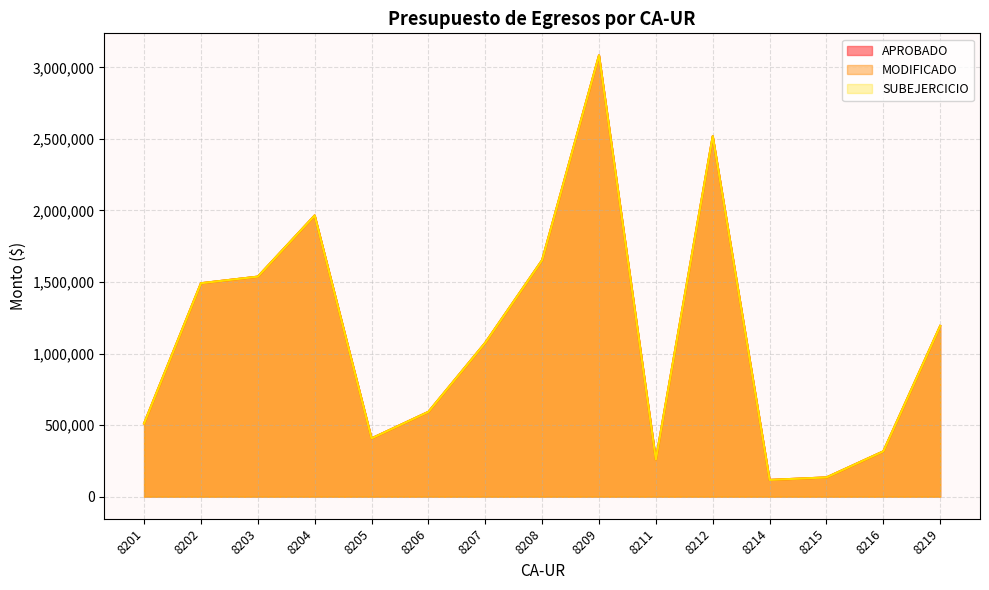

Reading right to left, transcribe all the data shown in this chart.

APROBADO: 1193033.2	316629.3	134500.0	116984.0	2518492.0	259339.9	3083507.5	1652911.8	1075586.2	592758.0	407276.8	1964960.8	1537523.7	1491392.9	511326.5
MODIFICADO: 1193033.2	316629.3	134500.0	116984.0	2518492.0	259339.9	3083507.5	1652911.8	1075586.2	592758.0	407276.8	1964960.8	1537523.7	1491392.9	511326.5
SUBEJERCICIO: 1193033.2	316629.3	134500.0	116984.0	2518492.0	259339.9	3083507.5	1652911.8	1075586.2	592758.0	407276.8	1964960.8	1537523.7	1491392.9	511326.5